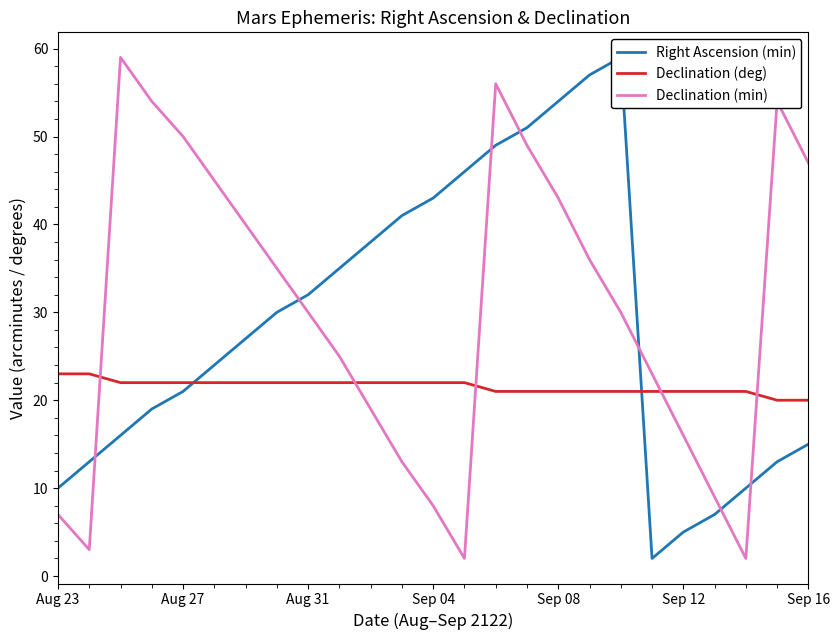

Read the Declination (min) value at 17, to the nearest 5.

35